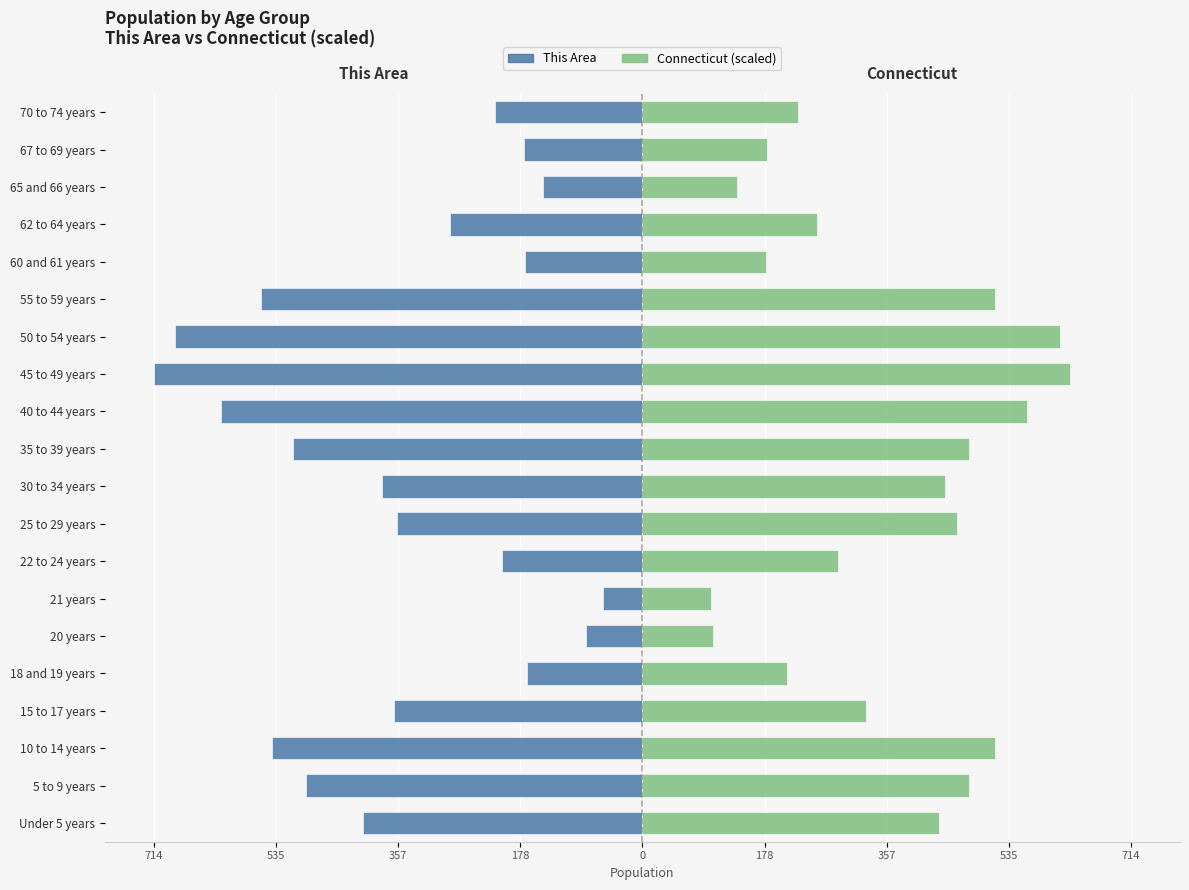

At how many categories does at least one series exceed -70?

20